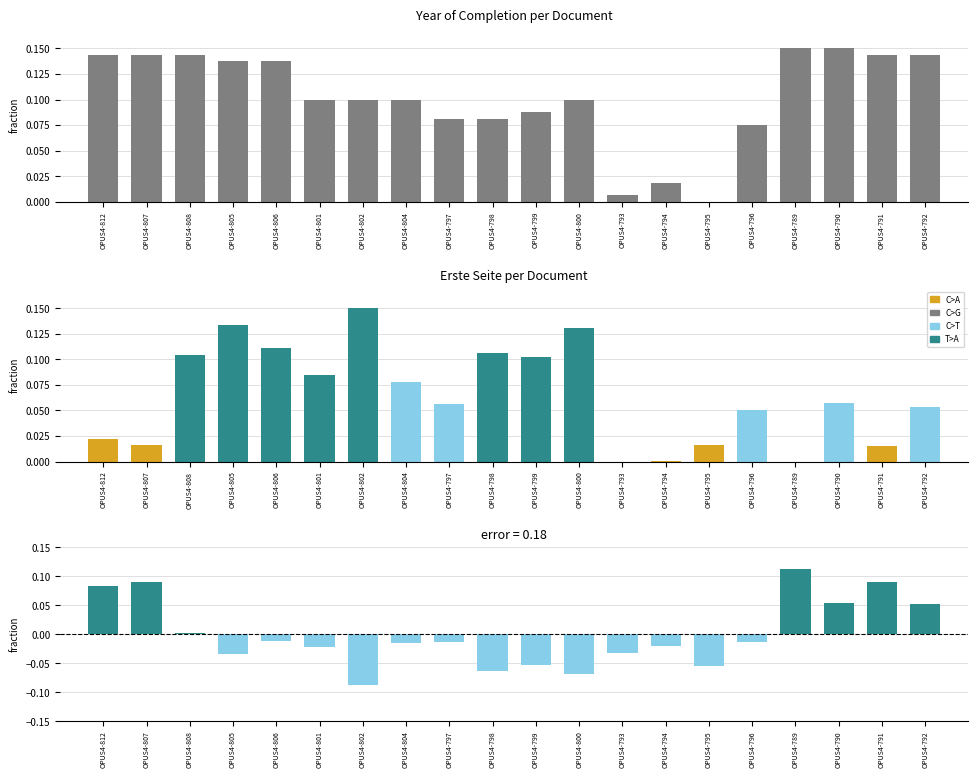

At how many categories does at least one series exceed 0?

20